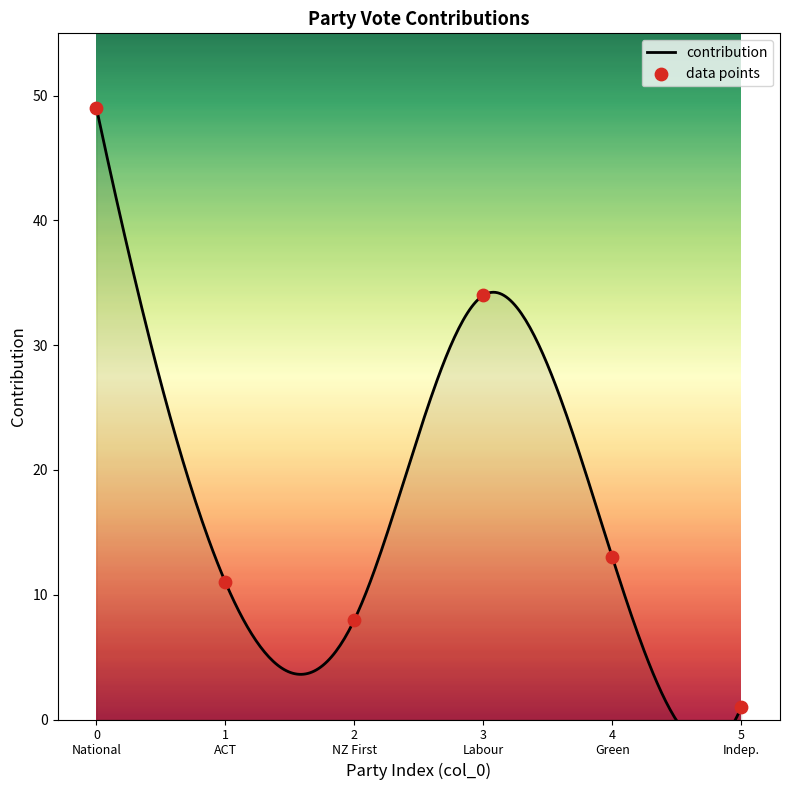

At how many categories does at least one series exceed 42?

1